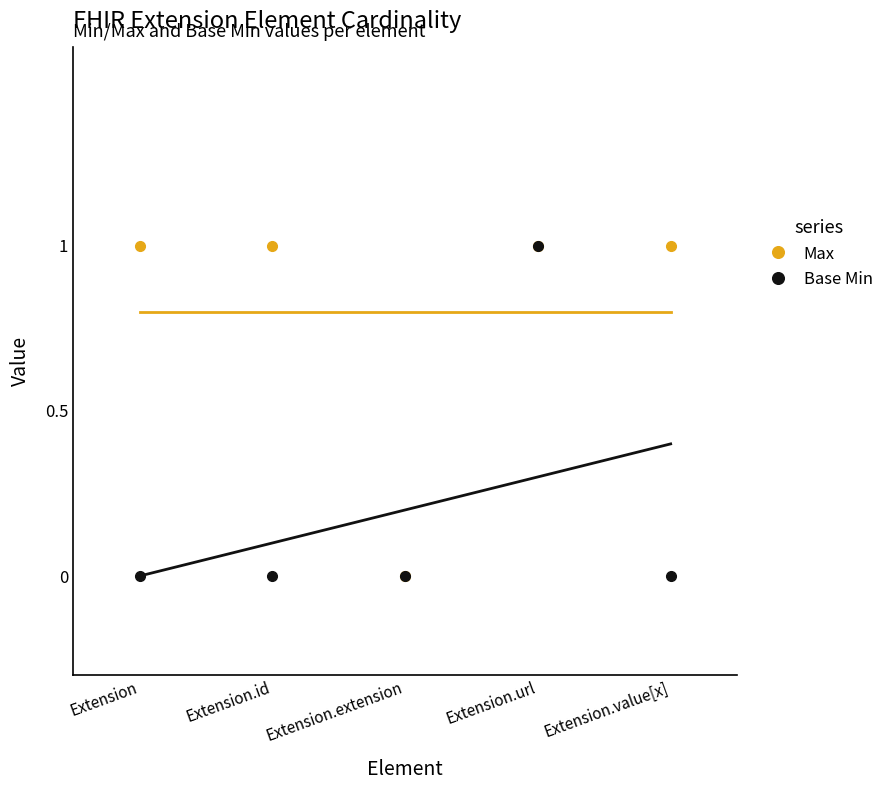

Between Extension.url and Extension.value[x], which series saw the biggest shift?

Base Min